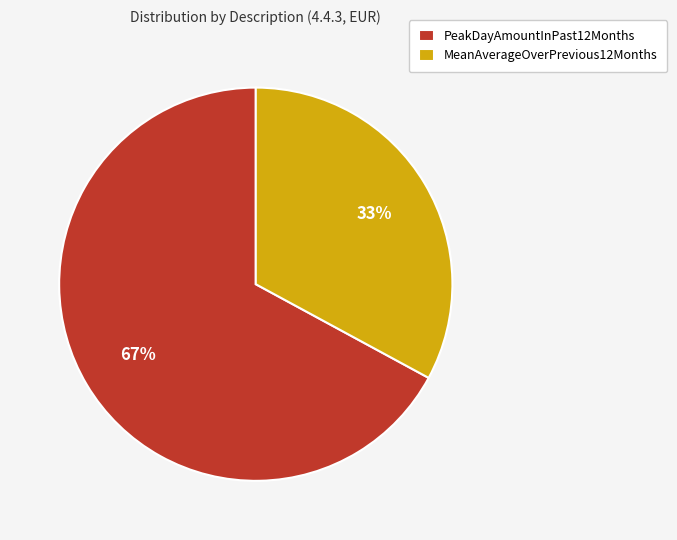

Which category has the smallest portion of the pie?

MeanAverageOverPrevious12Months